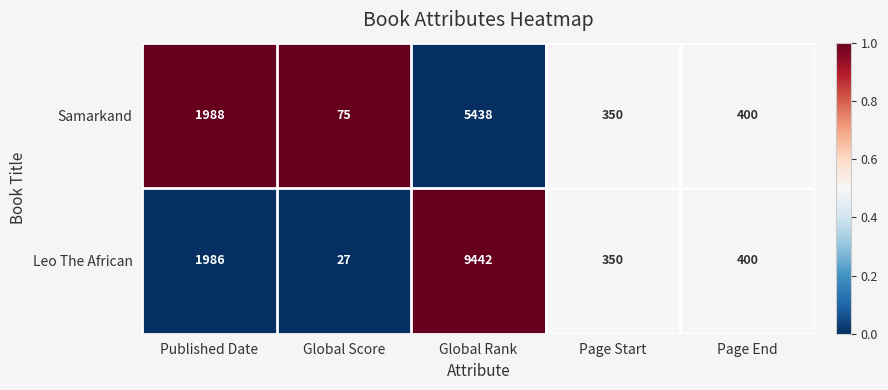

Reading left to right, list all the values displayed in this chart.

Samarkand: 1988	75	5438	350	400
Leo The African: 1986	27	9442	350	400